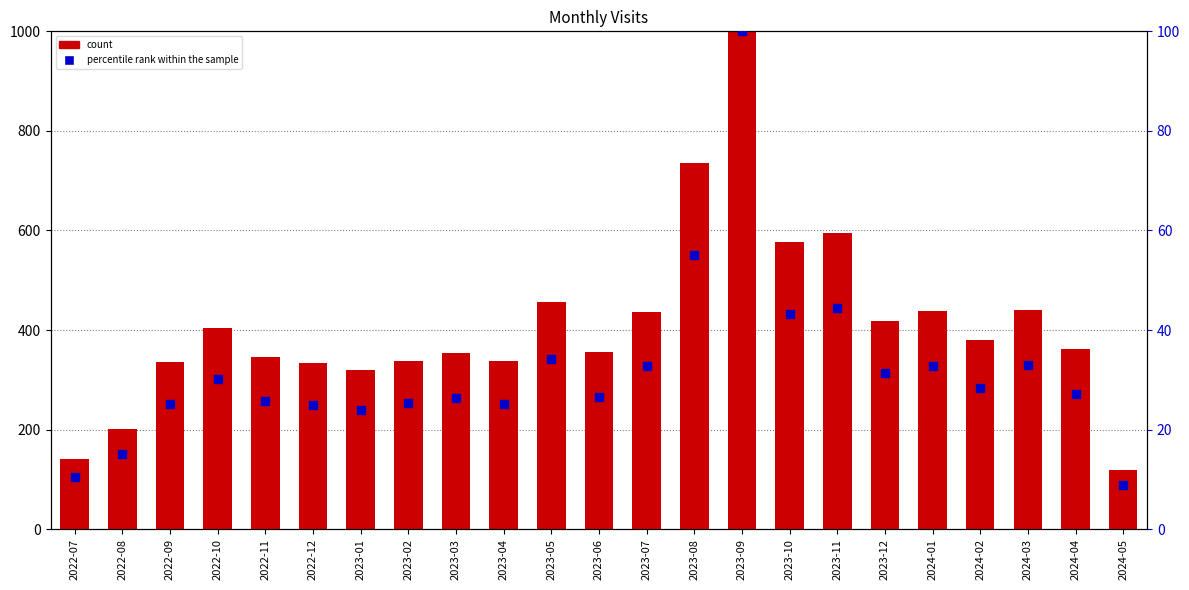

What is the total value across all series at 2023-02?

363.3